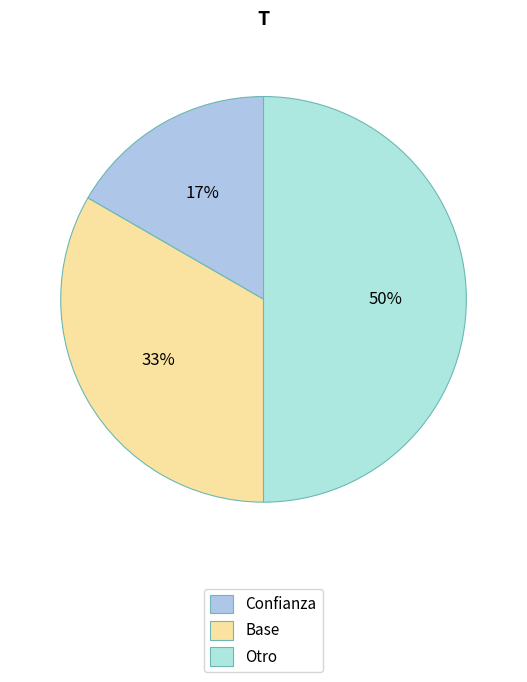

Which slice is the smallest?

Confianza